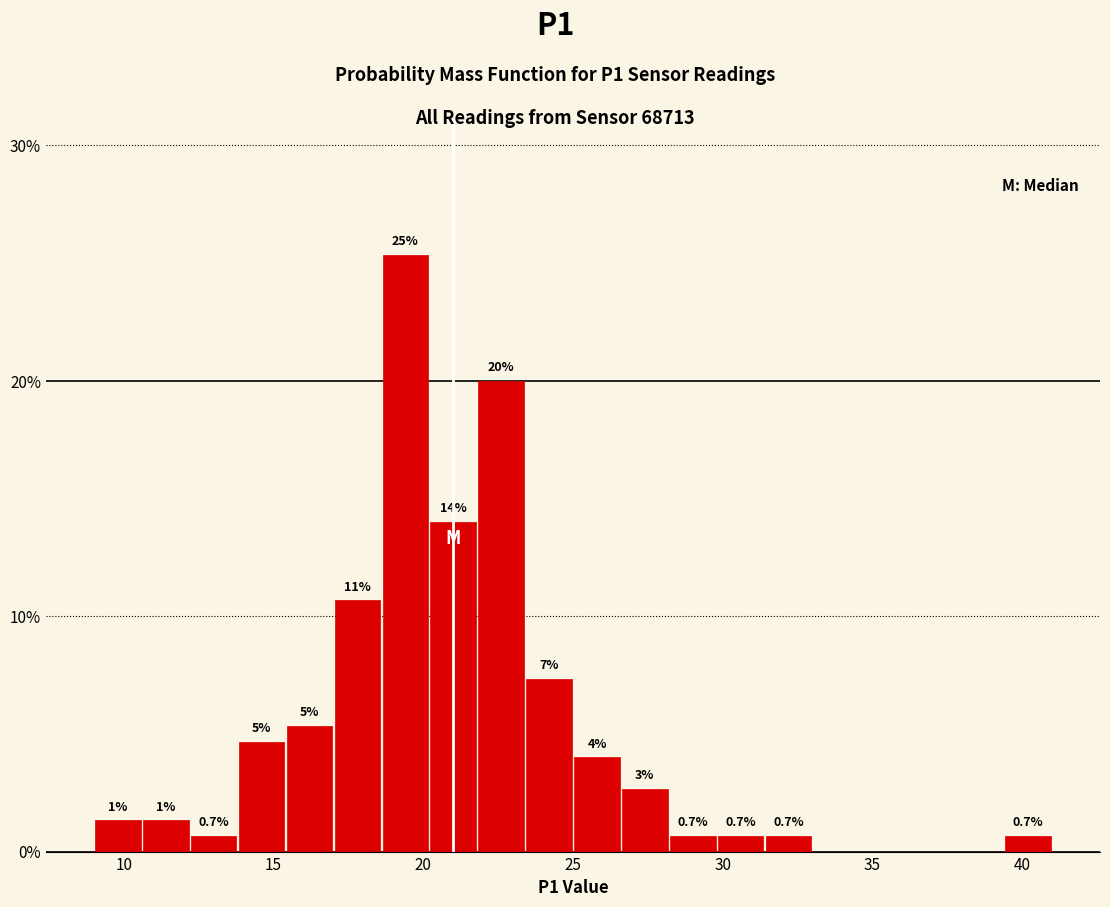

Around what value on the x-axis is the tallest bar? Give the approximate position of its centre, as read against the axis.

19.5